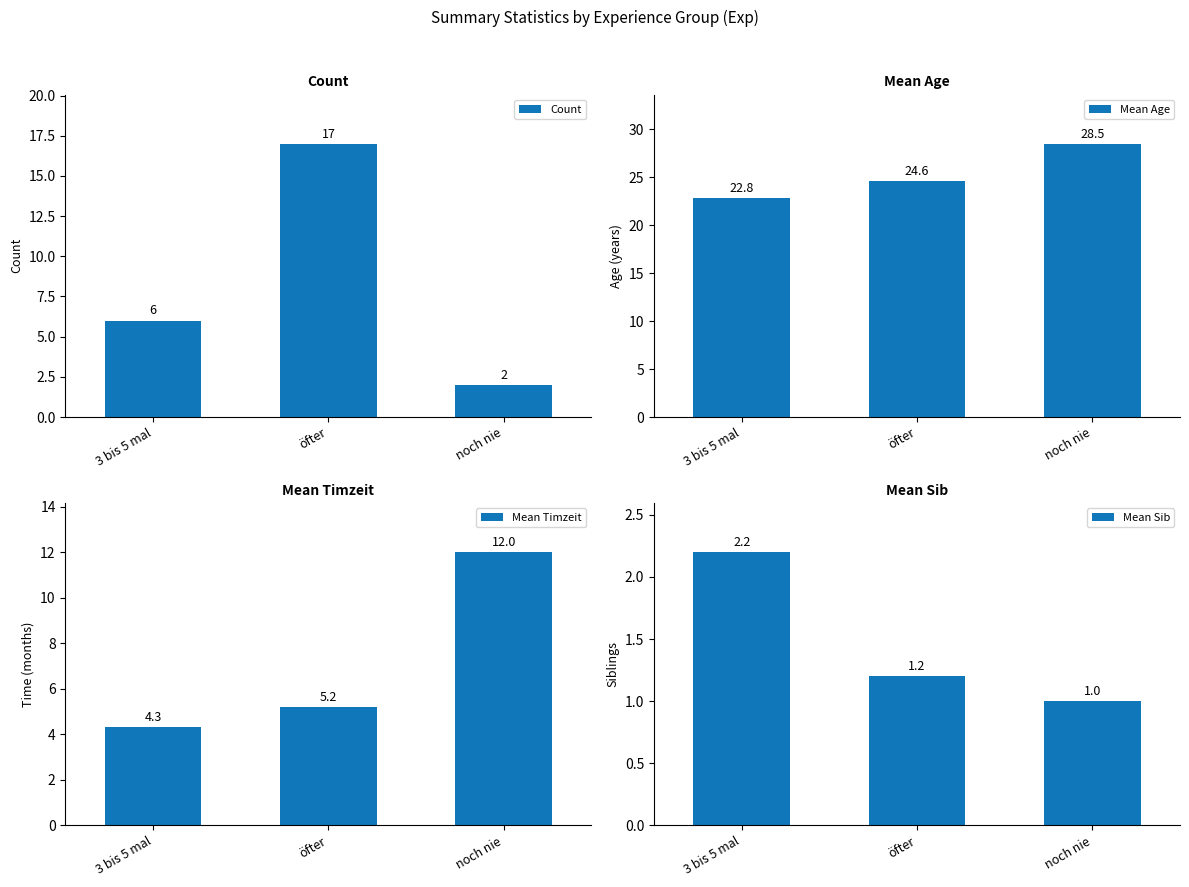

What are all the series names shown in the legend?

Count, Mean Age, Mean Timzeit, Mean Sib